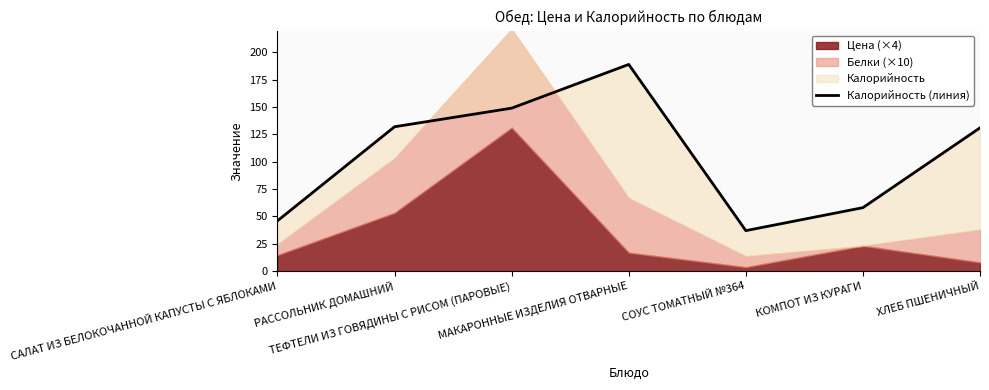

How many points are lower than both their immediate neighbors (excluding endpoints)?

1